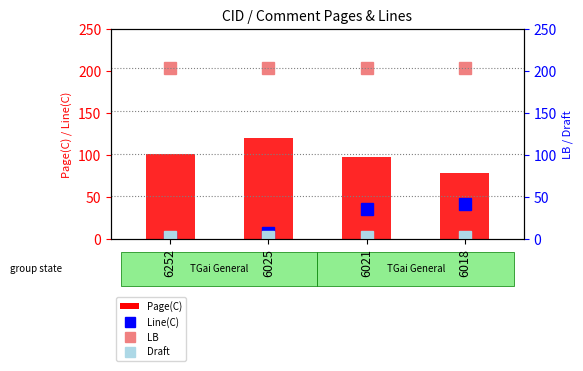

How many categories are shown in the chart?

4